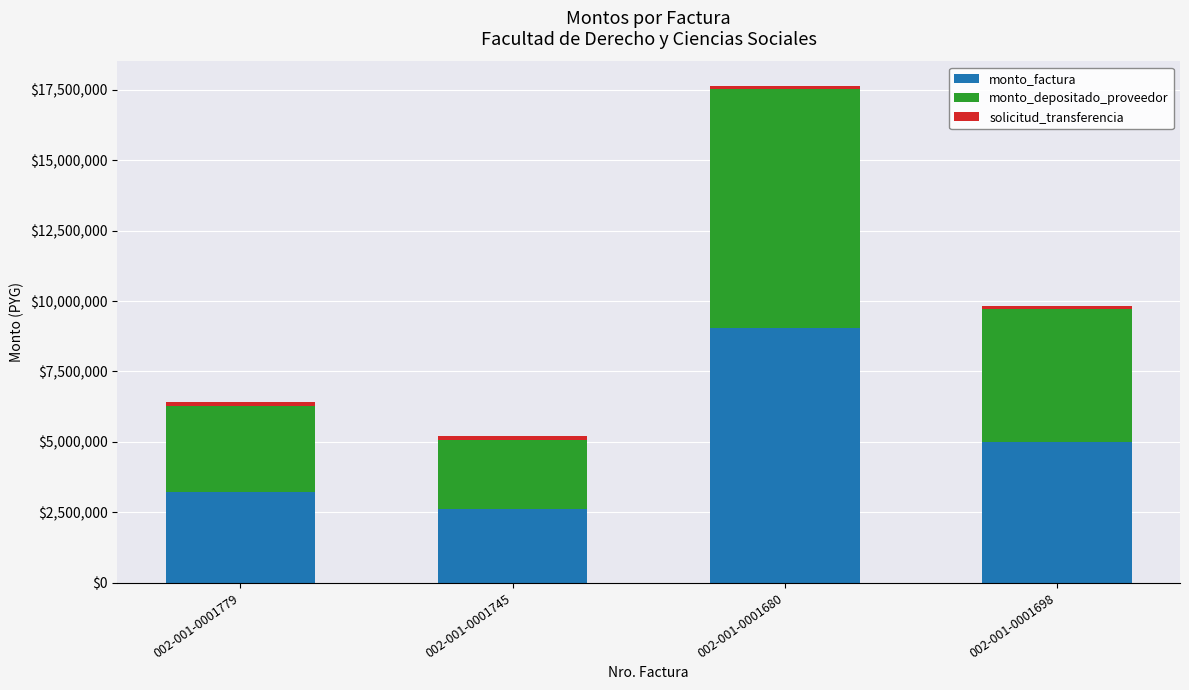

List the labels in order of monto_factura value, smallest first.

002-001-0001745, 002-001-0001779, 002-001-0001698, 002-001-0001680